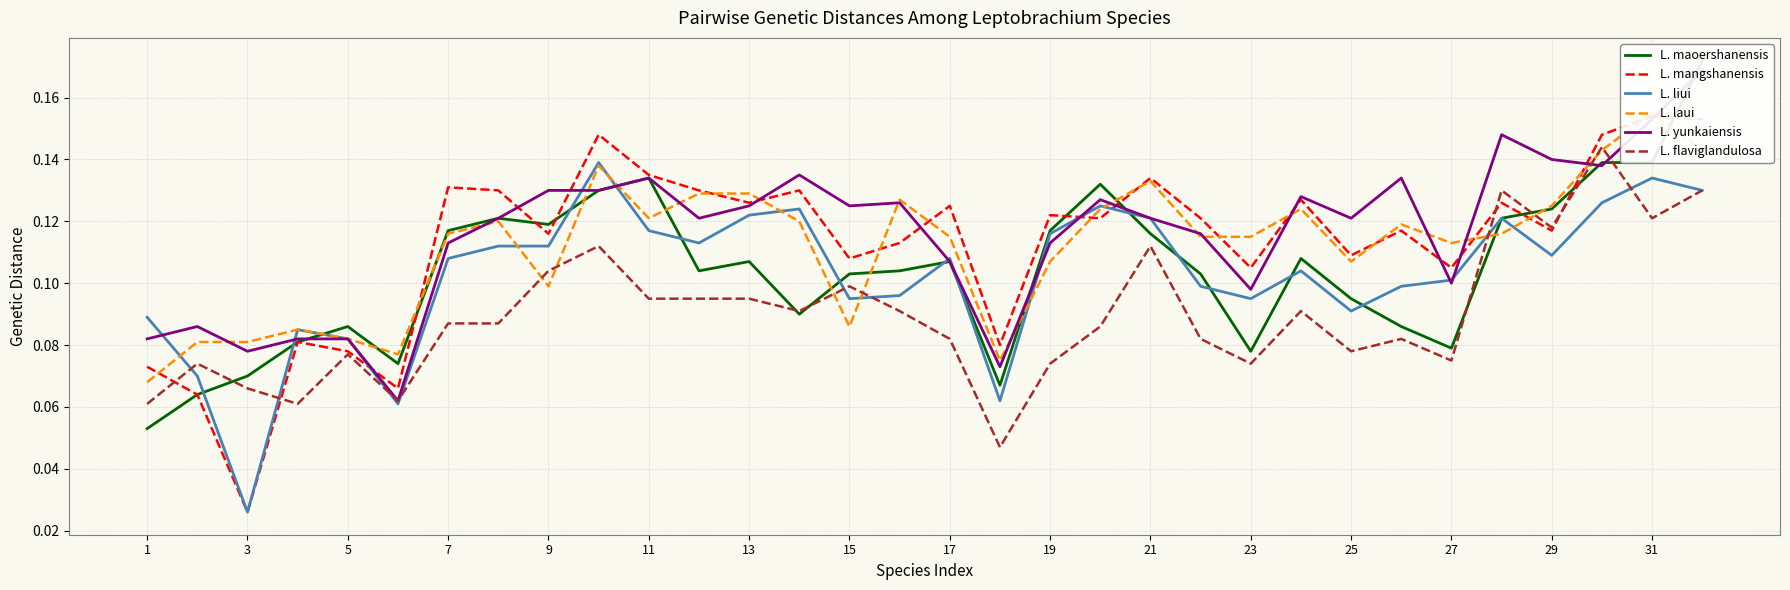

The L. flaviglandulosa series shows 0.0 at 15. True or false?

False